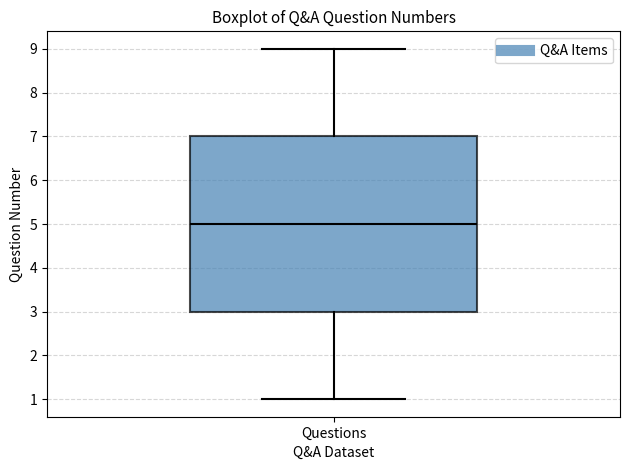

Transcribe this box plot: give where the median line is, the range the box spans, and where the two whiskers end, as read against the y-axis. The values are not printed on the chart, so give them approximately, as read against the axis.

median 5, box 3 to 7, whiskers 1 to 9